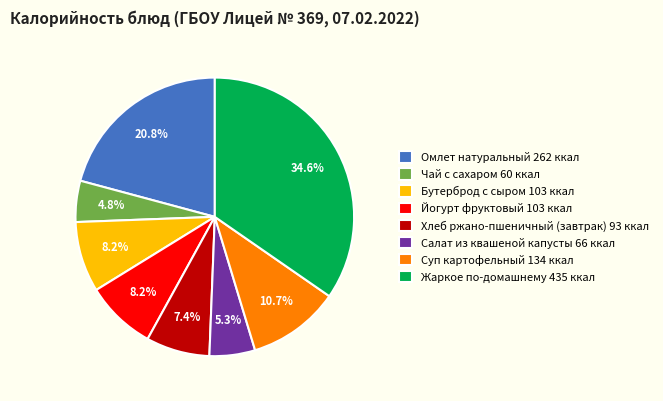

Does Бутерброд с сыром account for over 50% of the chart?

No